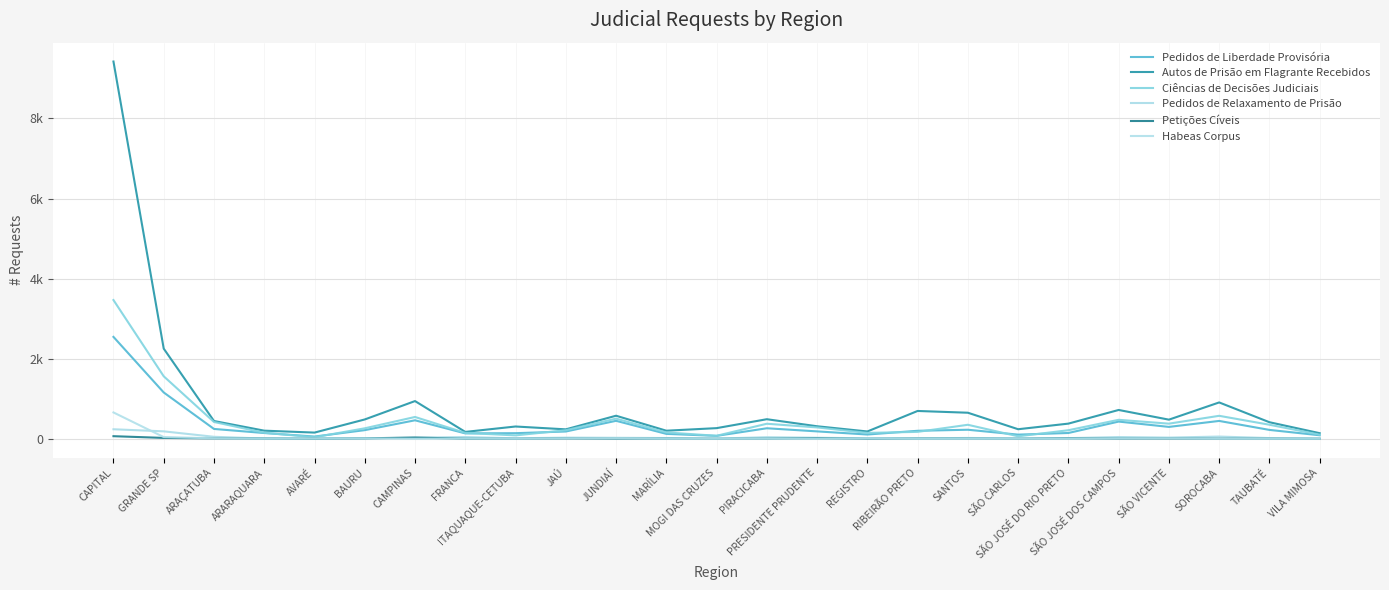

What is the value of the Habeas Corpus point at the 6th from the left?

10